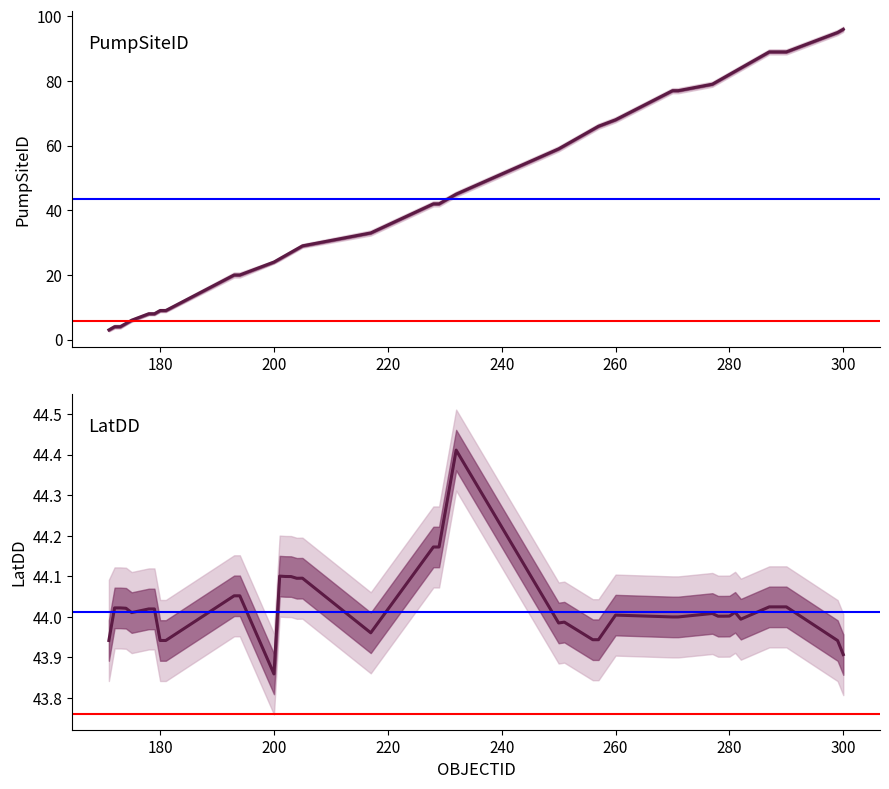

What is the average value of the PumpSiteID series?

48.1